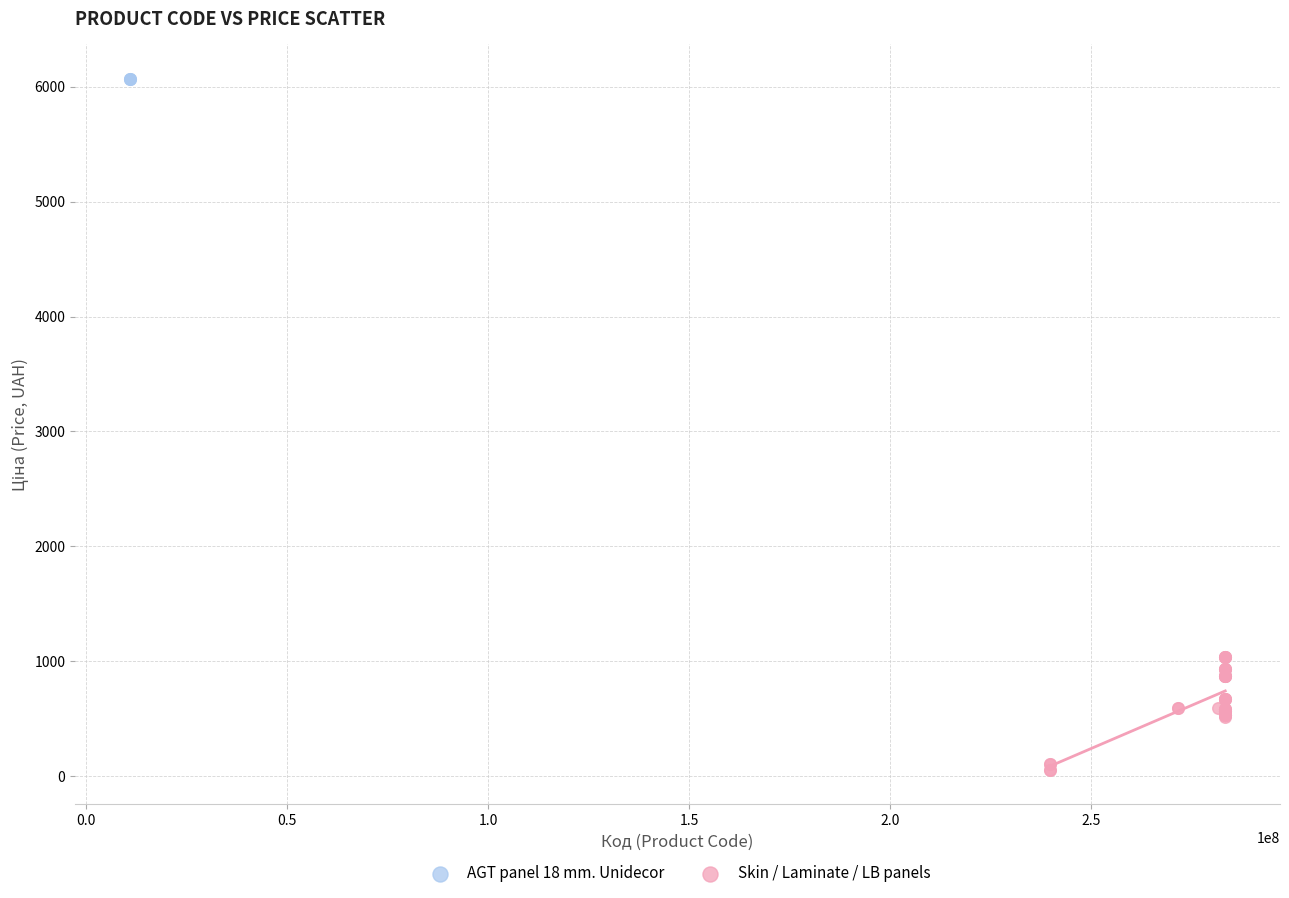

Which series reaches the minimum Y coordinate?

Skin / Laminate / LB panels